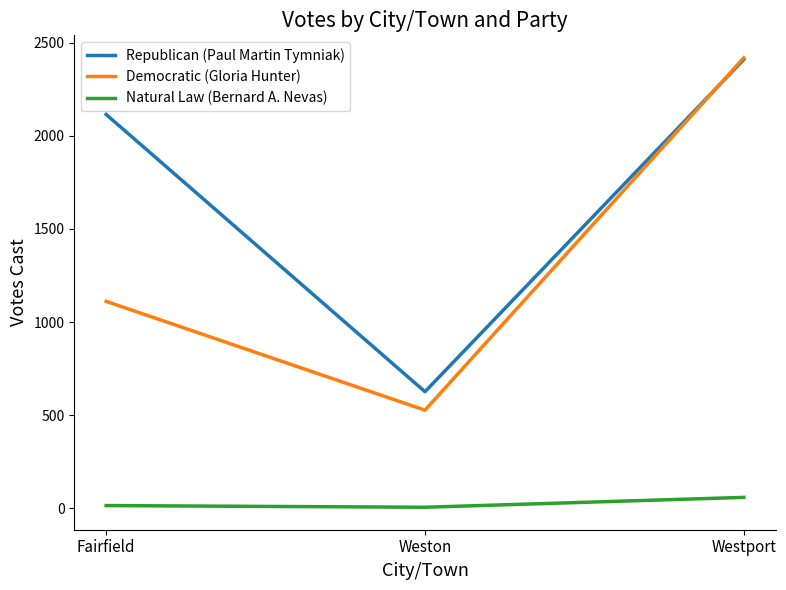

Is it true that Republican (Paul Martin Tymniak) equals 3281 at Fairfield?

False